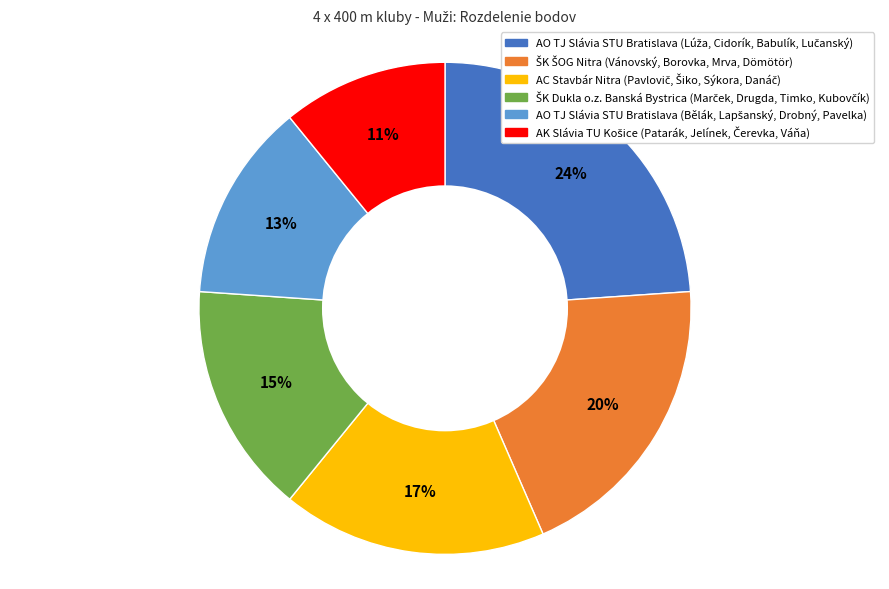

Does any single category account for the majority?

No